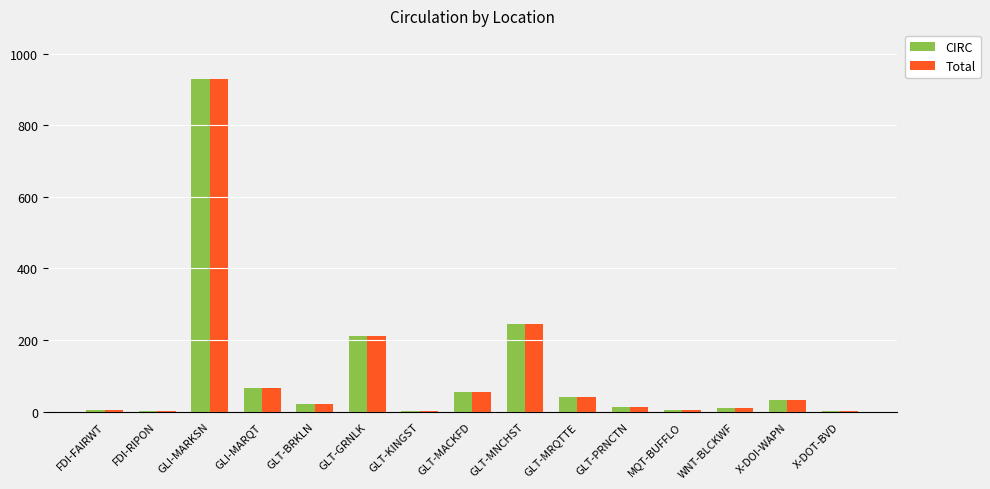

What is the sum of all CIRC values?

1636